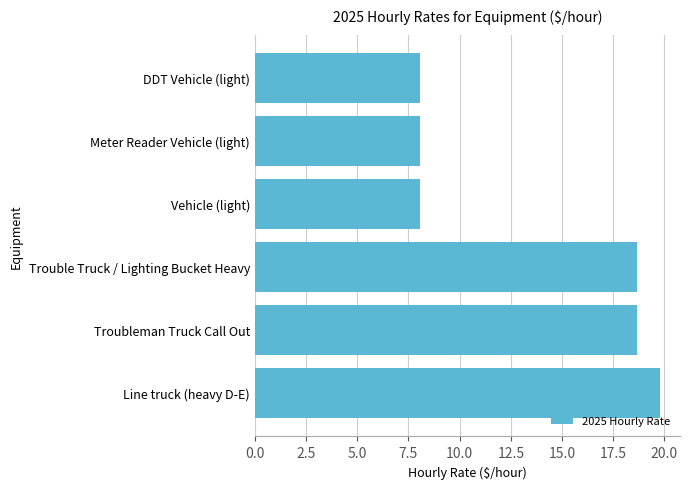

Count the number of values greater than 18.

3